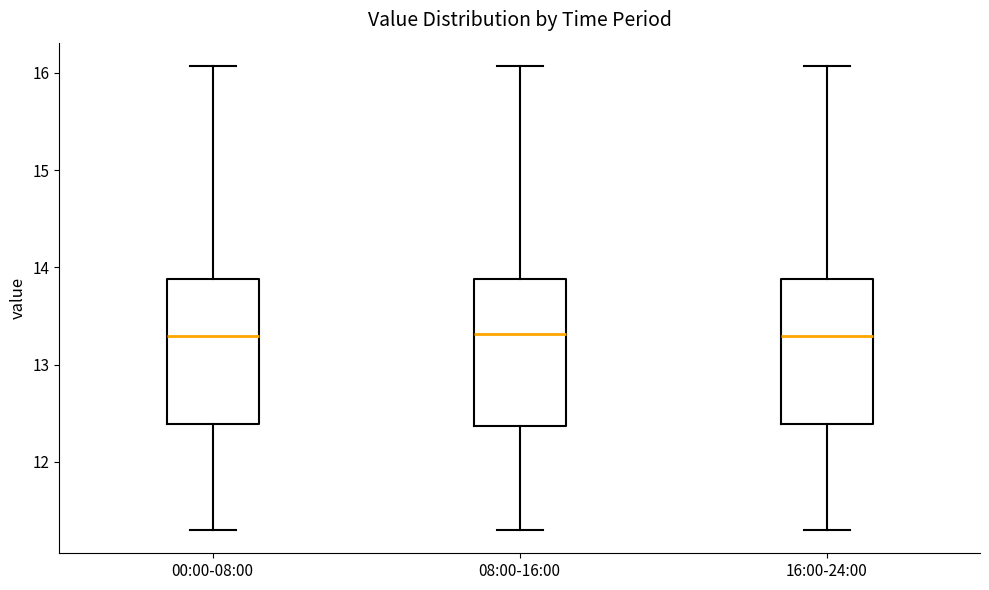

Reading left to right, read every box against the y-axis: the position of its median line, the range the box covers, and the ends of its whiskers. The values are not printed on the chart, so give them approximately, as read against the axis.

00:00-08:00: median 13.3, box 12.4 to 13.9, whiskers 11.3 to 16.1
08:00-16:00: median 13.3, box 12.4 to 13.9, whiskers 11.3 to 16.1
16:00-24:00: median 13.3, box 12.4 to 13.9, whiskers 11.3 to 16.1